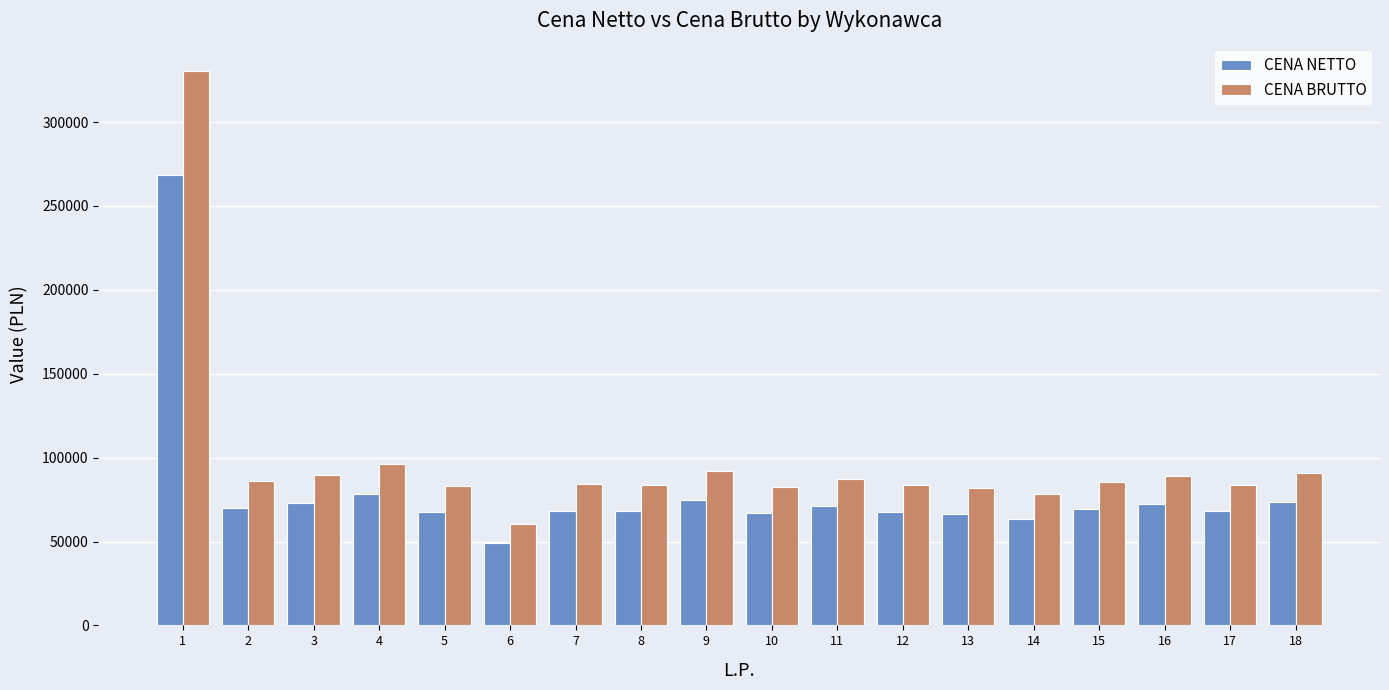

True or false: CENA NETTO has a value of 67284.0 at 10.

True